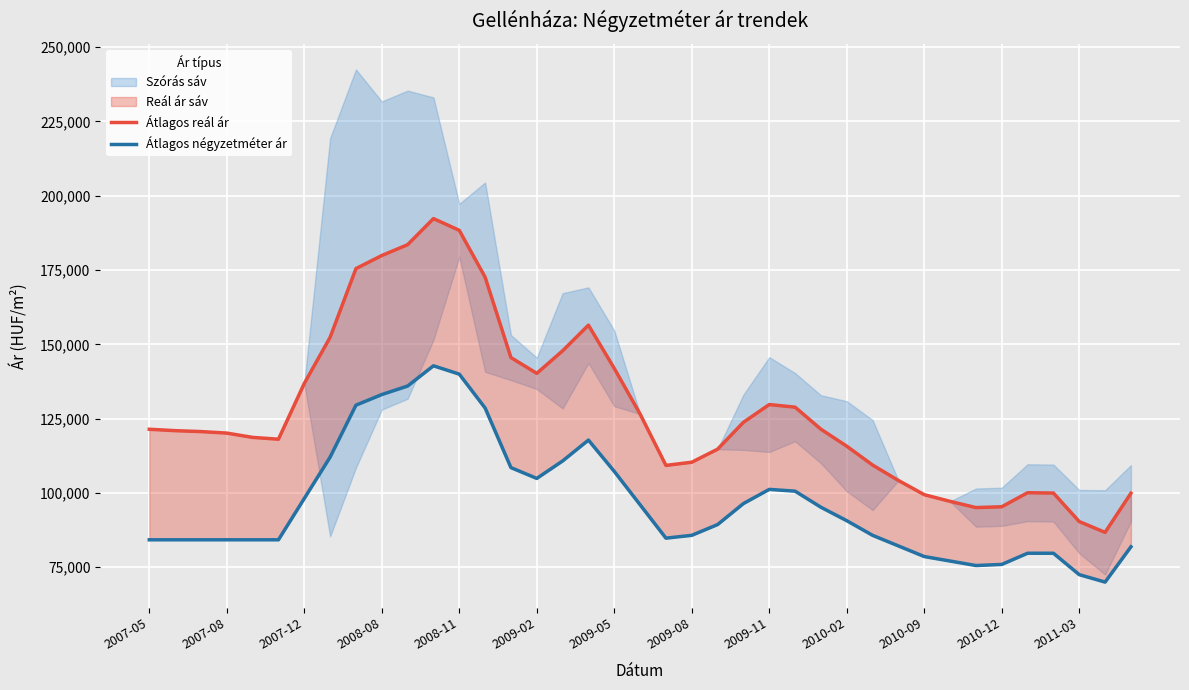

At 22, list the series in order from smallest to largest.

Átlagos négyzetméter ár, Átlagos reál ár